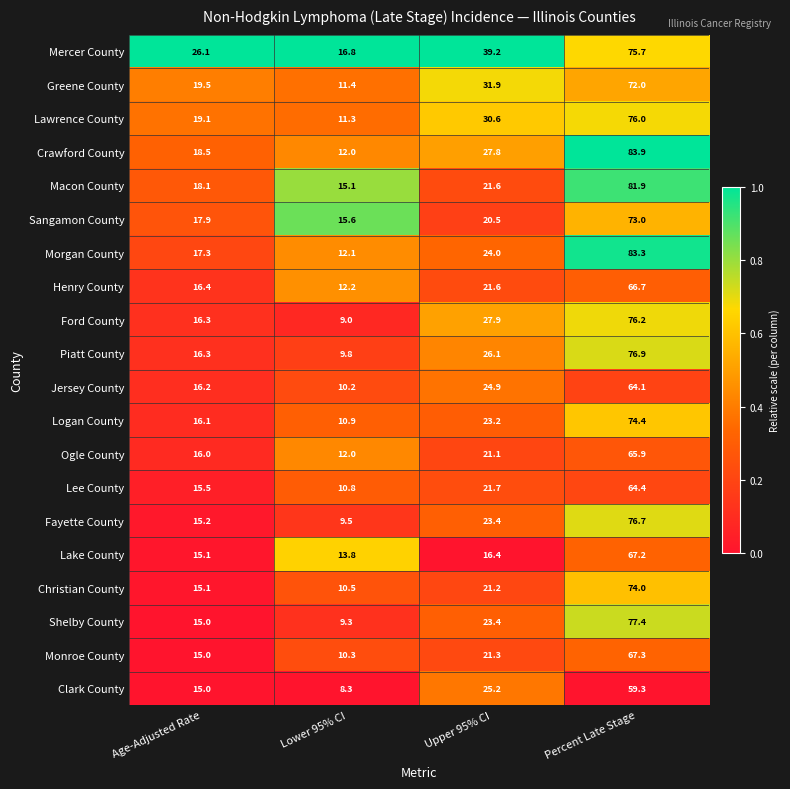

True or false: Macon County has a value of 18.1 at Age-Adjusted Rate.

True